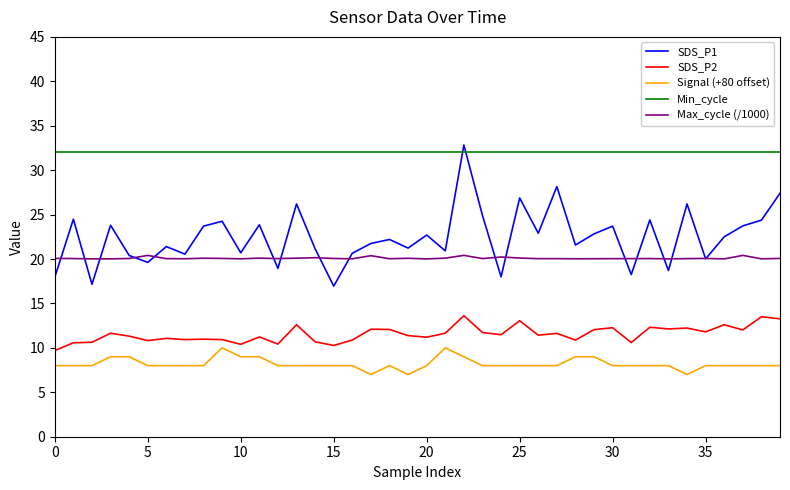

True or false: Max_cycle (/1000) and Min_cycle intersect in this chart.

False